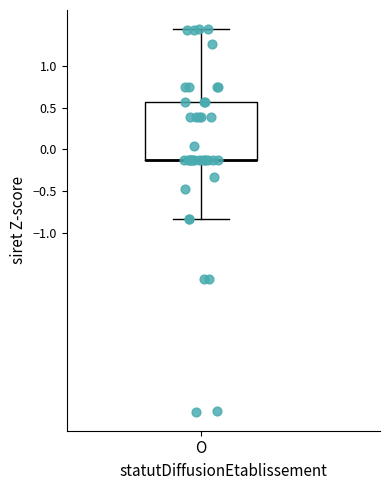

Where is the upper edge of the box for O on the y-axis? The values are not printed on the chart, so give them approximately, as read against the axis.

0.55